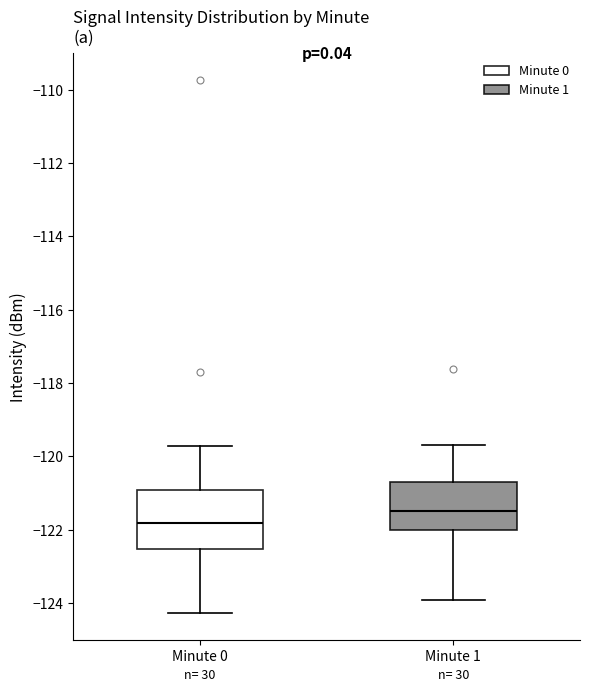

Reading left to right, transcribe this box plot: for each box, give where its median line is, the range the box spans, and where its two whiskers end, as read against the y-axis. The values are not printed on the chart, so give them approximately, as read against the axis.

Minute 0: median -121.8, box -122.6 to -121.0, whiskers -124.2 to -119.8
Minute 1: median -121.4, box -122.0 to -120.8, whiskers -124.0 to -119.6